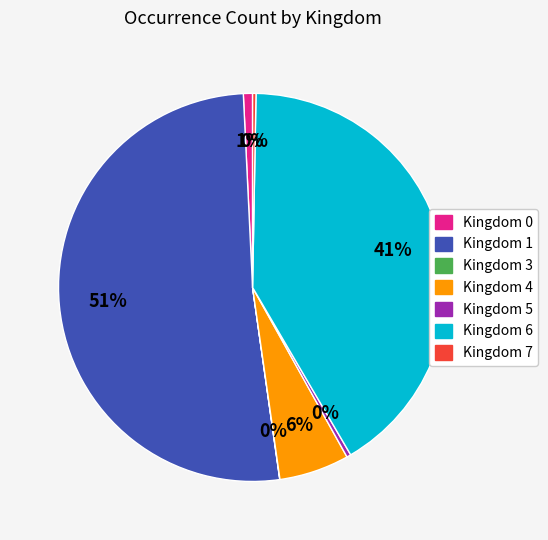

Is there any slice that represents more than half of the pie?

Yes